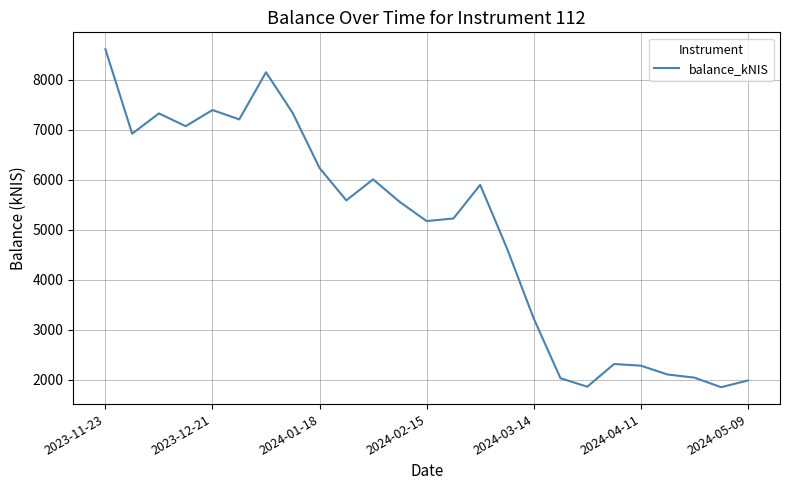

How many interior local valleys (lower than both neighbors) does the data have?

7